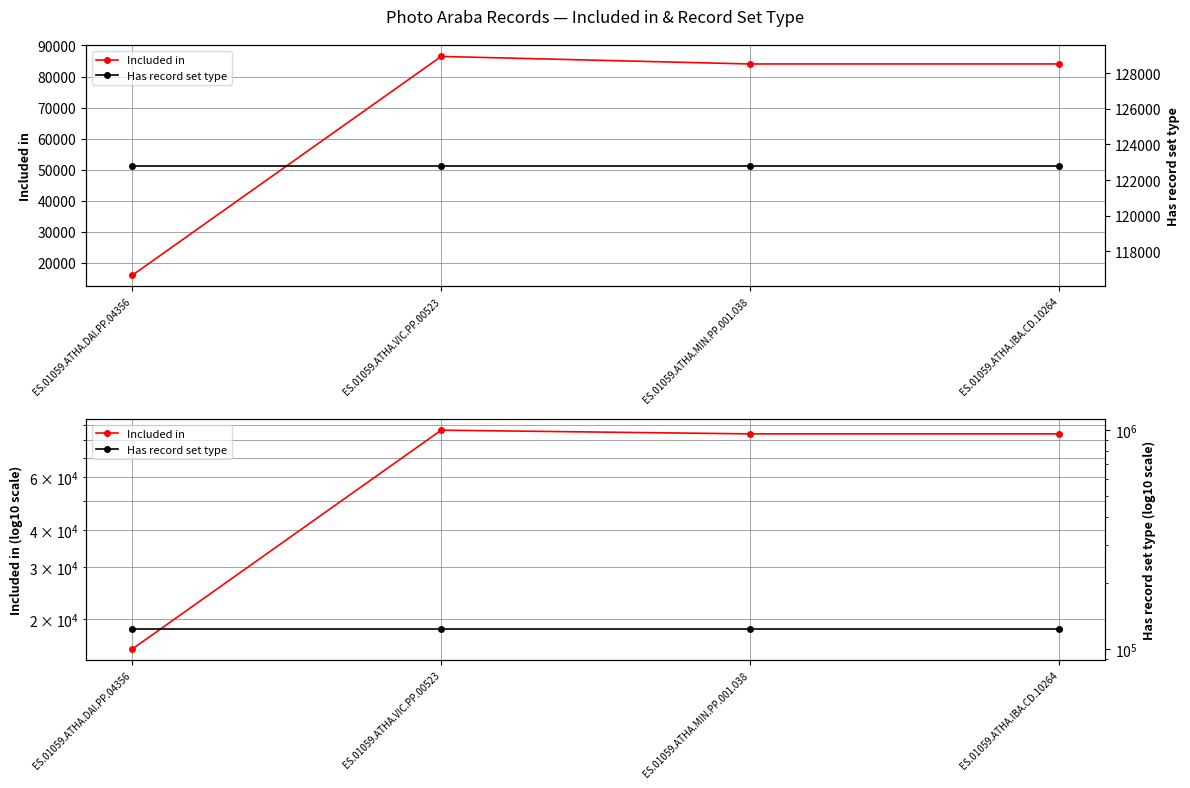

True or false: Has record set type and Included in cross at least once.

False